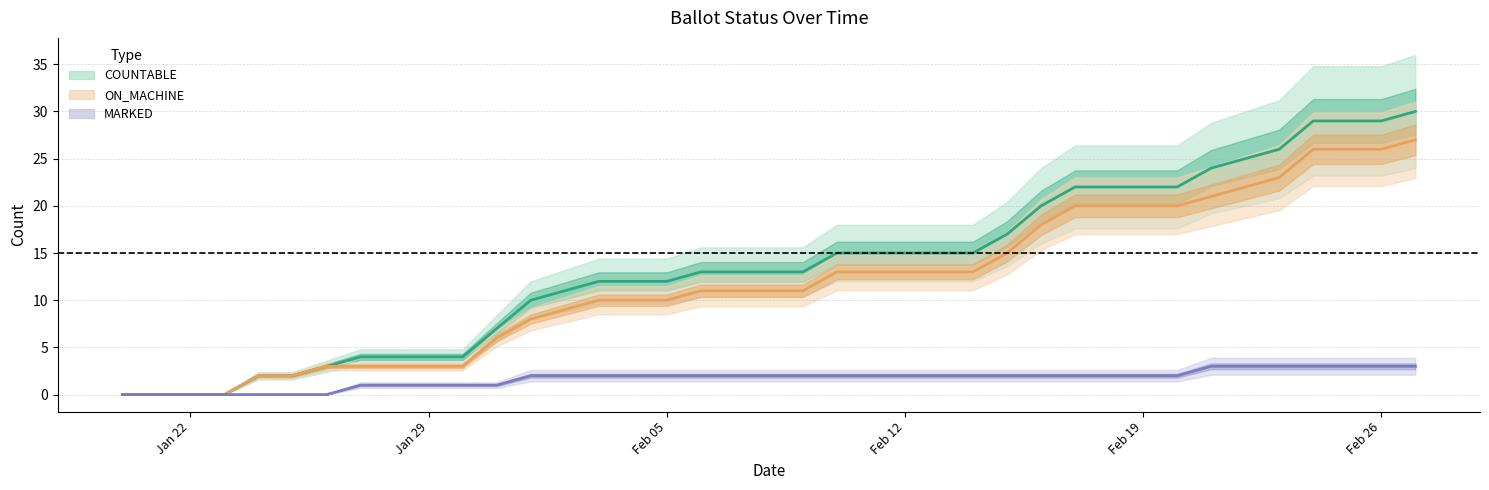

What is the approximate value of COUNTABLE at 31-Jan-2024?

7